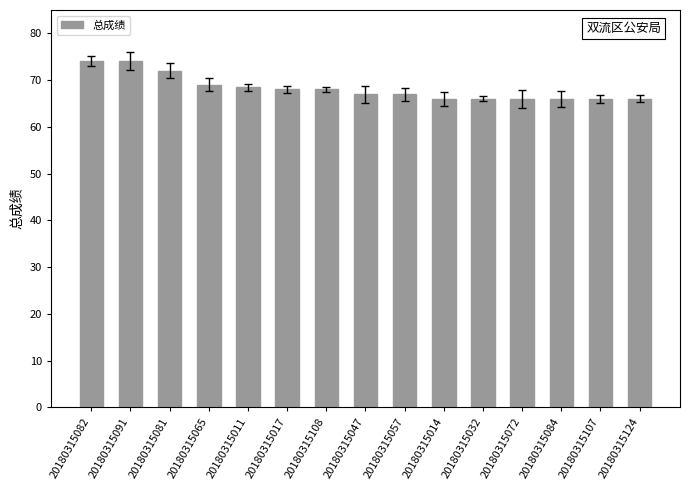

Between 20180315124 and 20180315081, which is larger?

20180315081